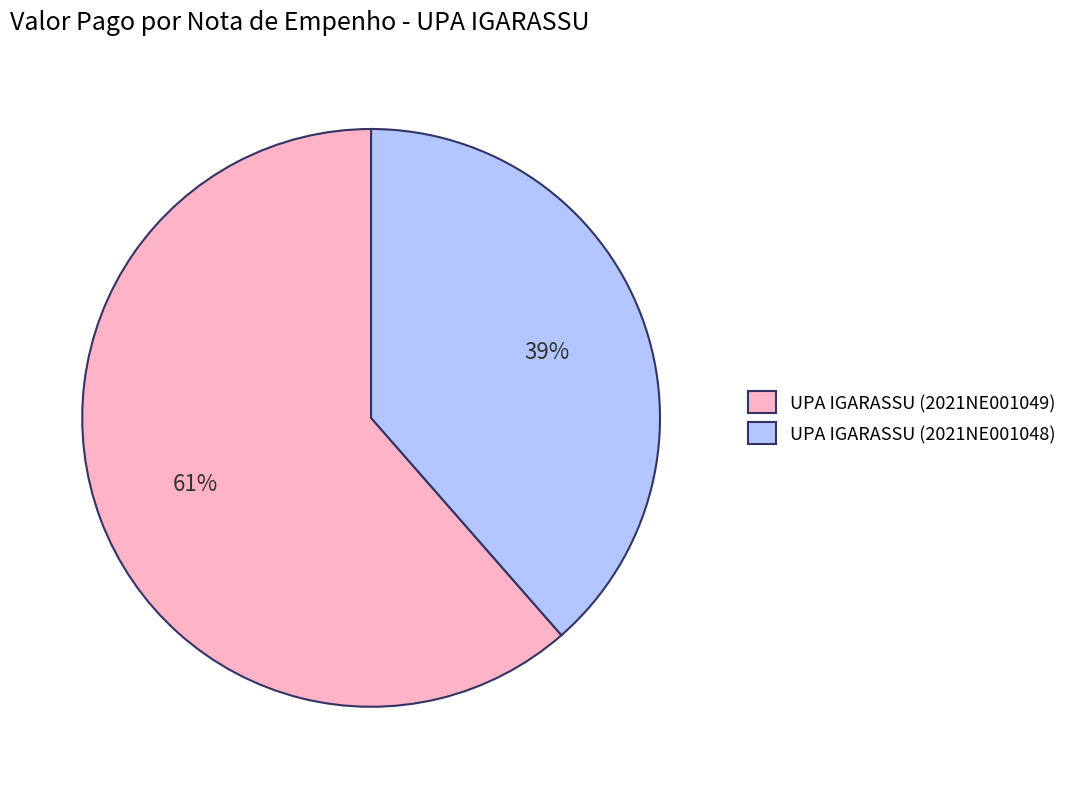

Is the sum of UPA IGARASSU (2021NE001049) and UPA IGARASSU (2021NE001048) greater than half?

Yes